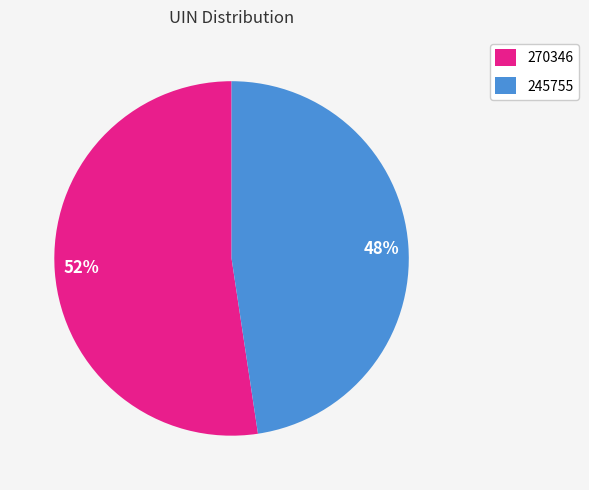

Is 270346 the majority of the pie?

Yes